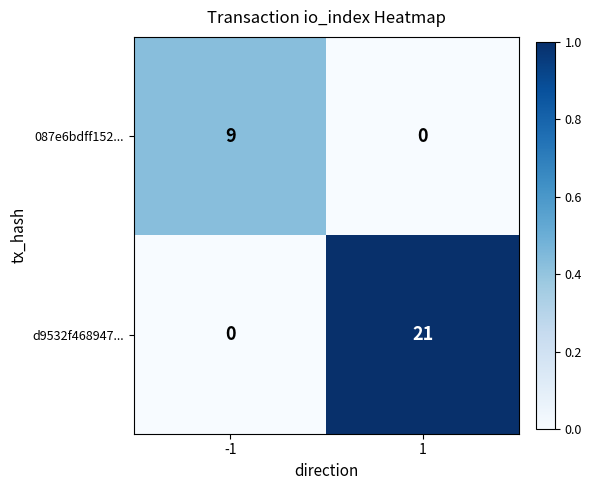

The value of 087e6bdff152... at -1 is 9. True or false?

True